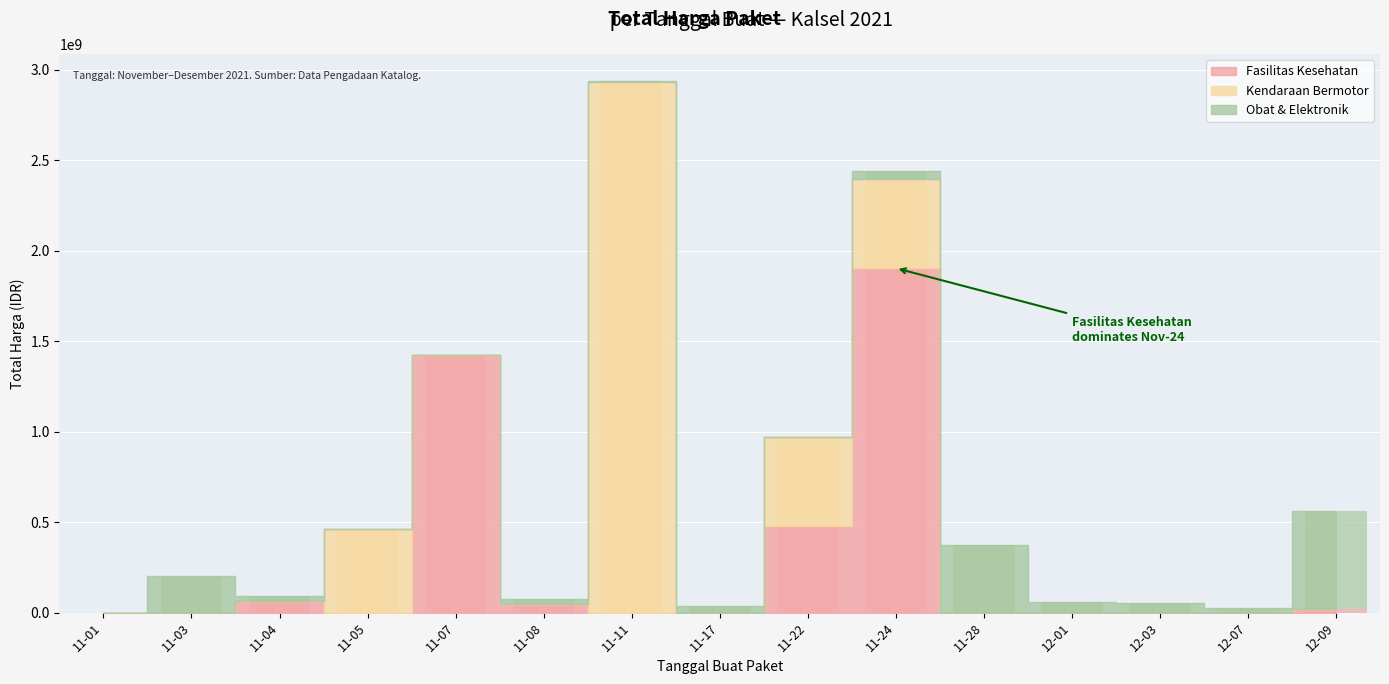

At which category is the sum across all series the highest?

2021-11-11